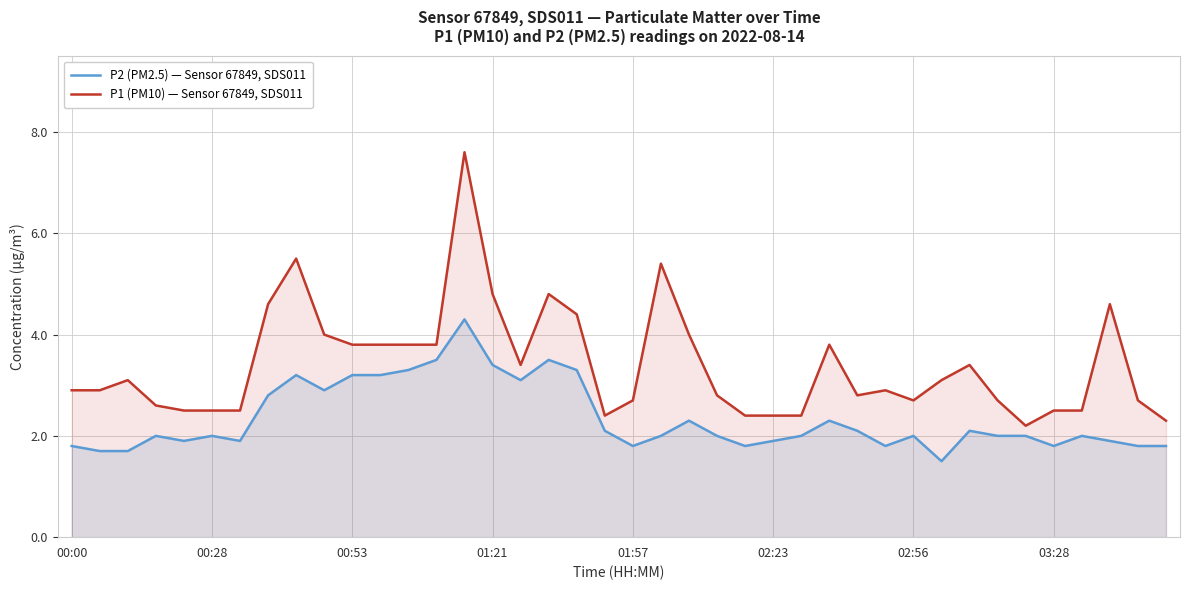

Which series has the largest range (max minus min)?

P1 (PM10) — Sensor 67849, SDS011